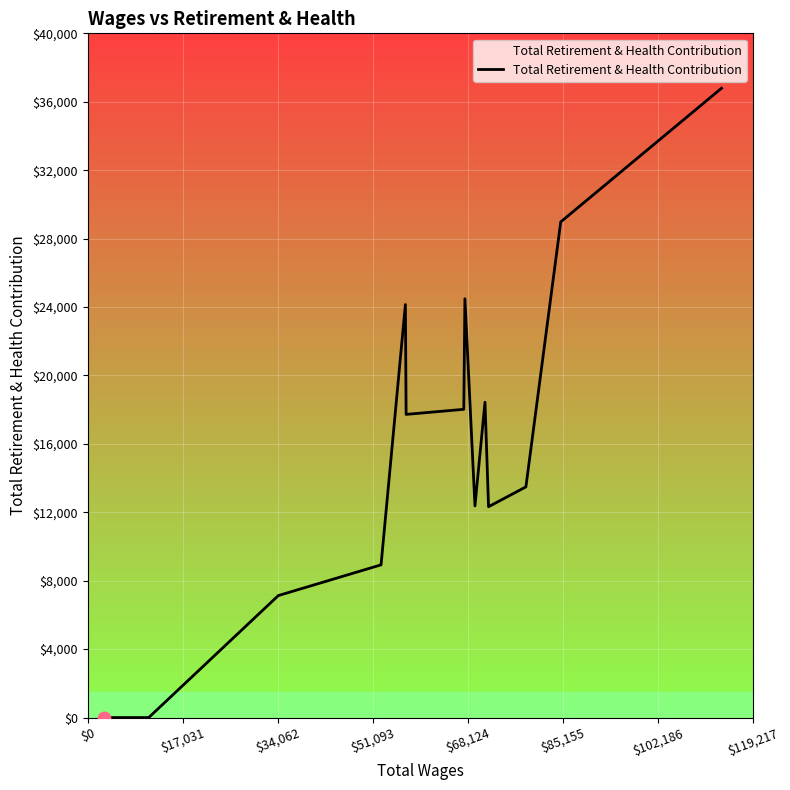

What is the maximum value shown in the chart?

36792